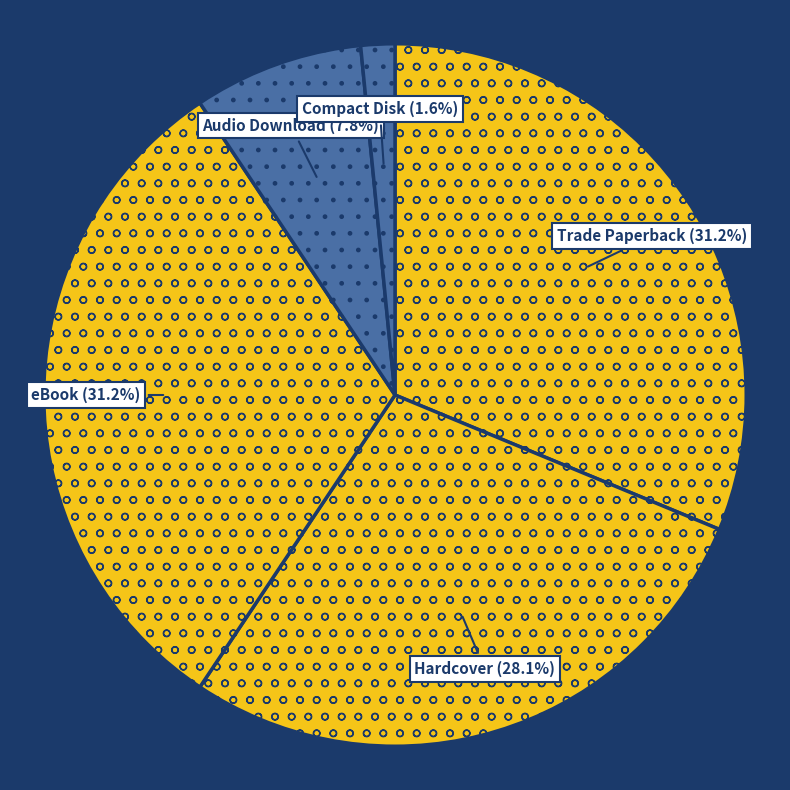

How many segments does this pie chart have?

5